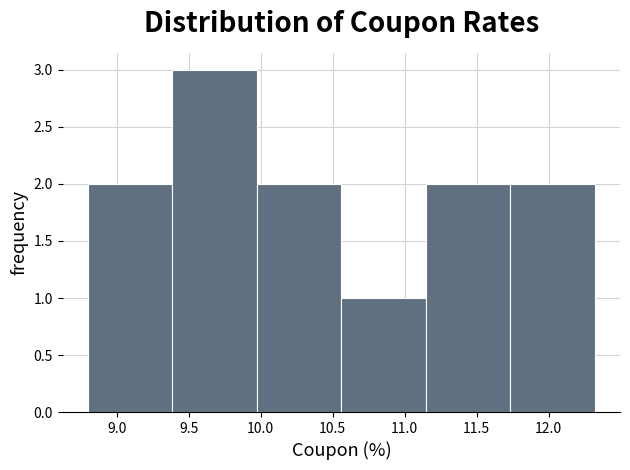

What is the height of the bar covering 11.15 to 11.75 on the x-axis? Neither the bar edges nor the heights are printed on the chart, so give them approximately, as read against the axes.

2